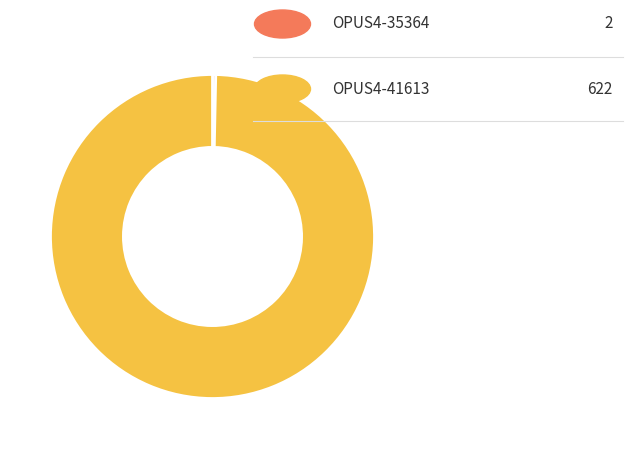

Is there any slice that represents more than half of the pie?

Yes